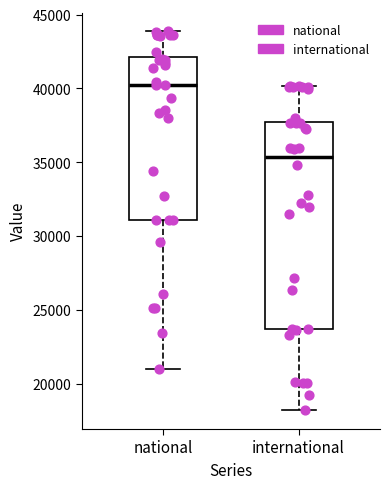

Reading left to right, transcribe this box plot: for each box, give where its median line is, the range the box spans, and where its two whiskers end, as read against the y-axis. The values are not printed on the chart, so give them approximately, as read against the axis.

national: median 40500, box 31000 to 42000, whiskers 21000 to 44000
international: median 35500, box 23500 to 38000, whiskers 18000 to 40000